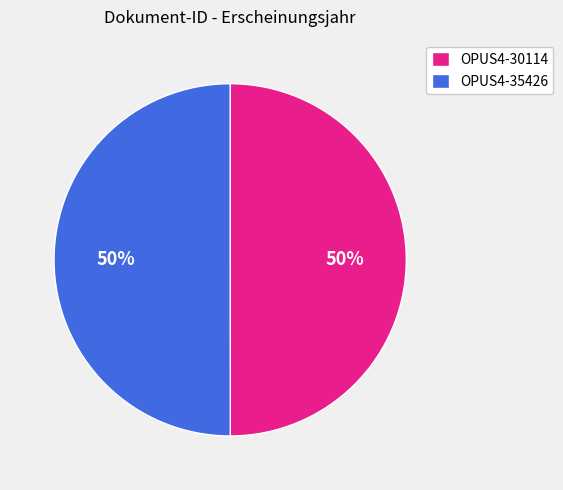

What is the ratio of the value at OPUS4-35426 to the value at OPUS4-30114?

1.0